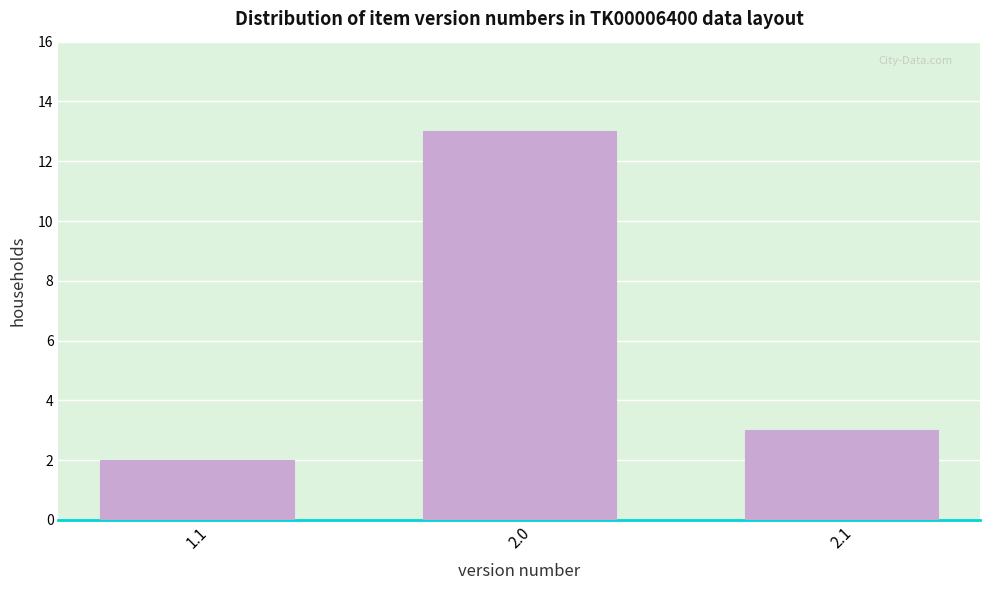

Reading left to right, transcribe all the data shown in this chart.

1.1=2	2.0=13	2.1=3